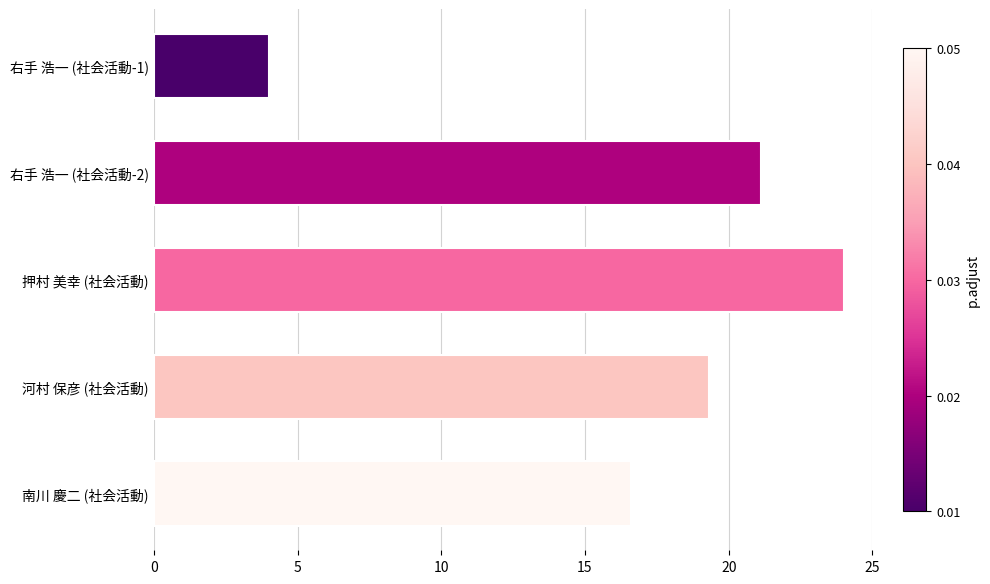

True or false: the data shows 34.6 at 押村 美幸 (社会活動).

False